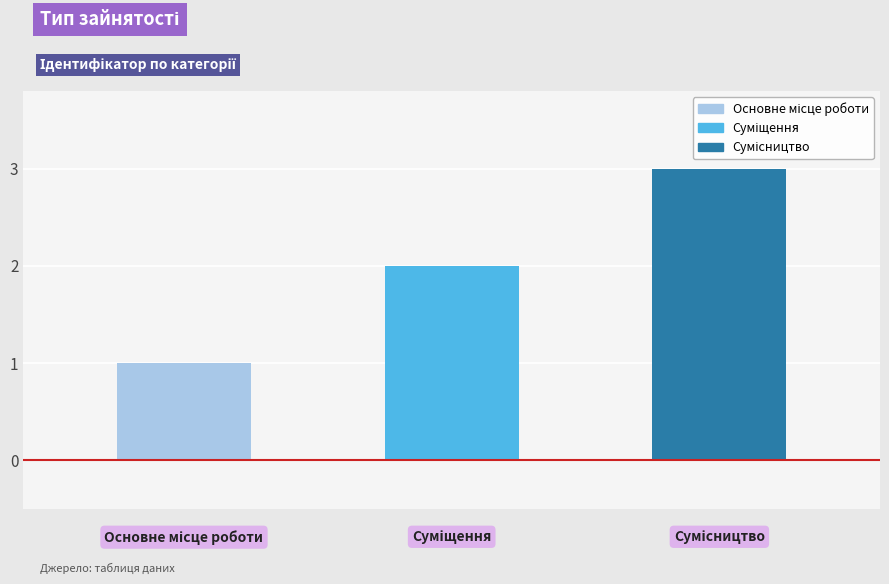

Which category has the highest value across all series?

Сумісництво